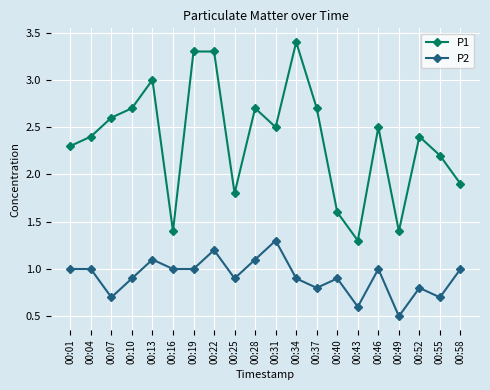

True or false: P2 and P1 intersect in this chart.

False